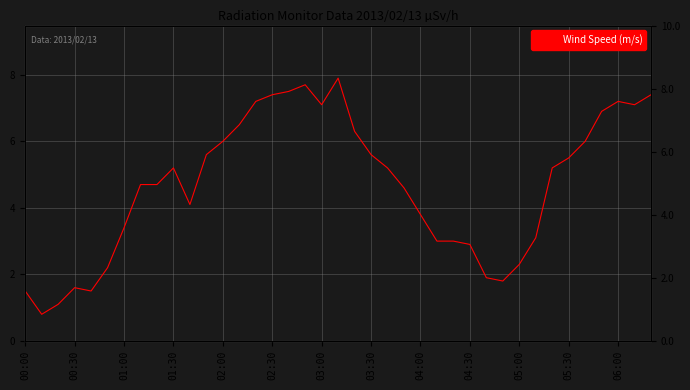

Where is the first local maximum?

00:30